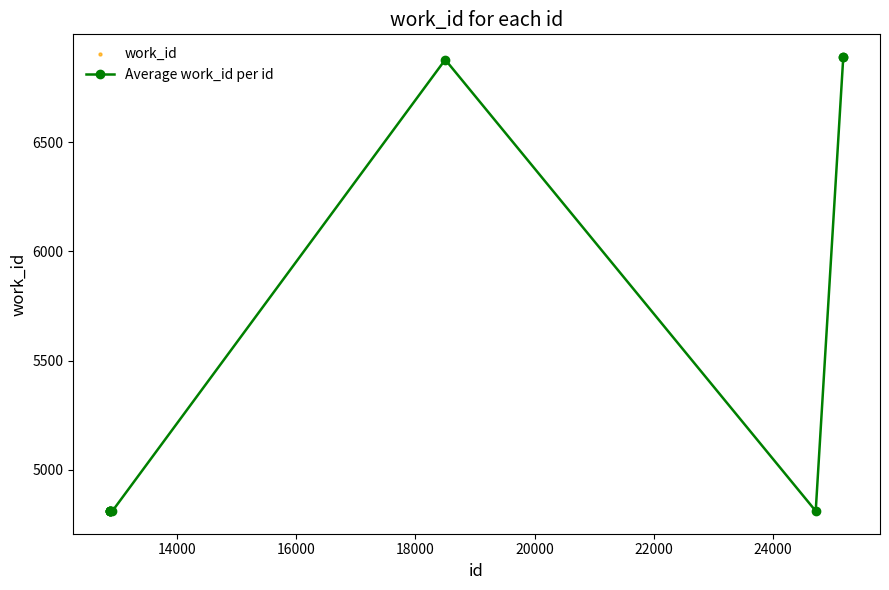

What is the greatest value displayed?

6889